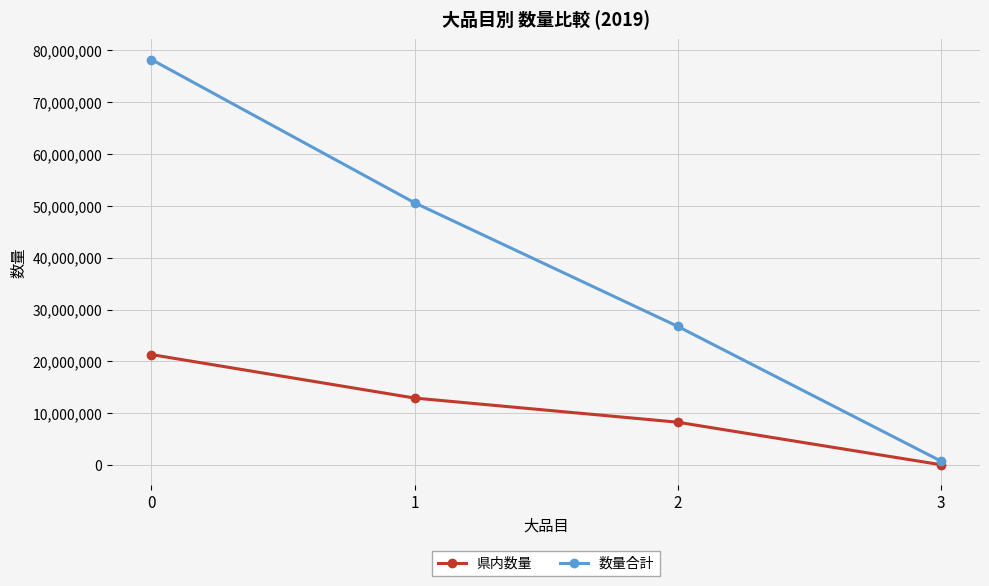

What is the difference between the maximum and minimum values in the 県内数量 series?

21233708